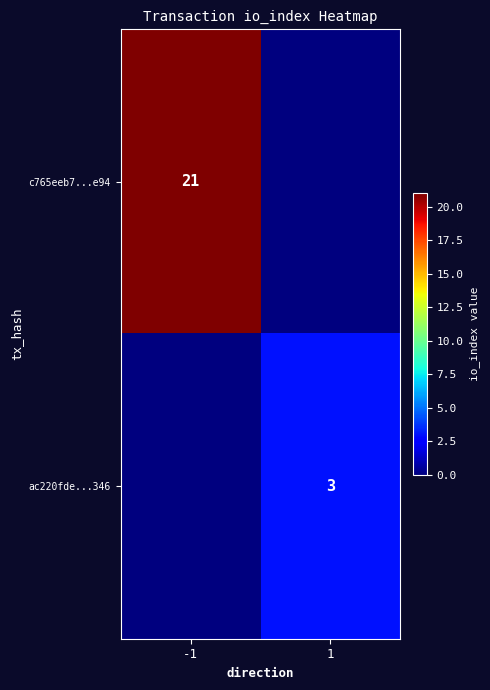

How many data points does each series have?

2